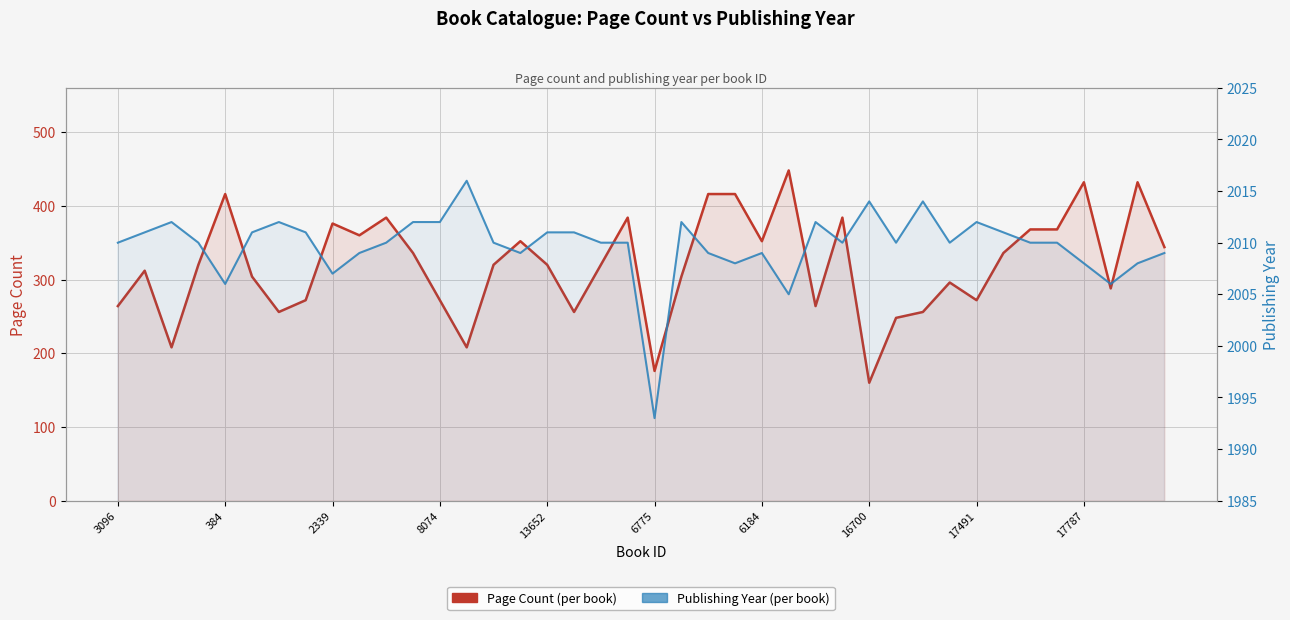

How many data points in Publishing Year are above 2010?

16